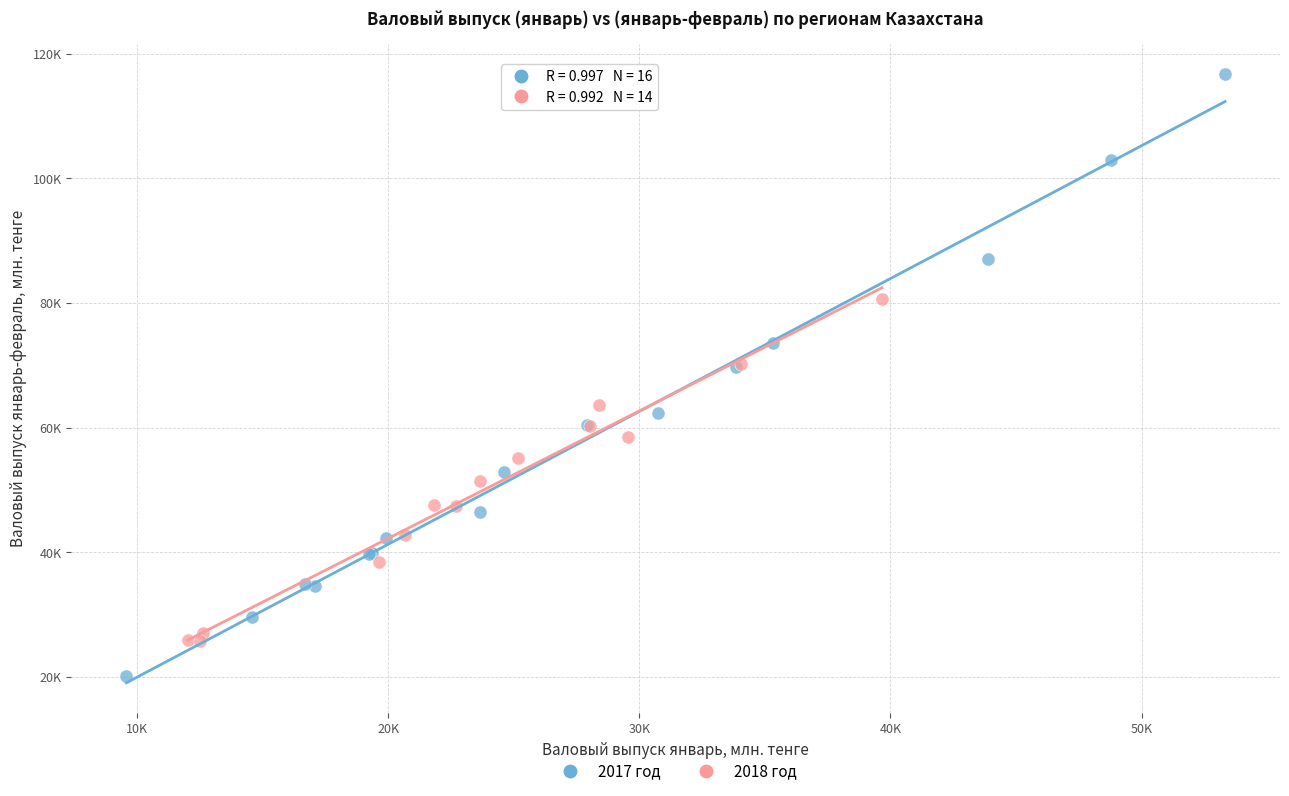

What are all the series names shown in the legend?

2017 год, 2018 год